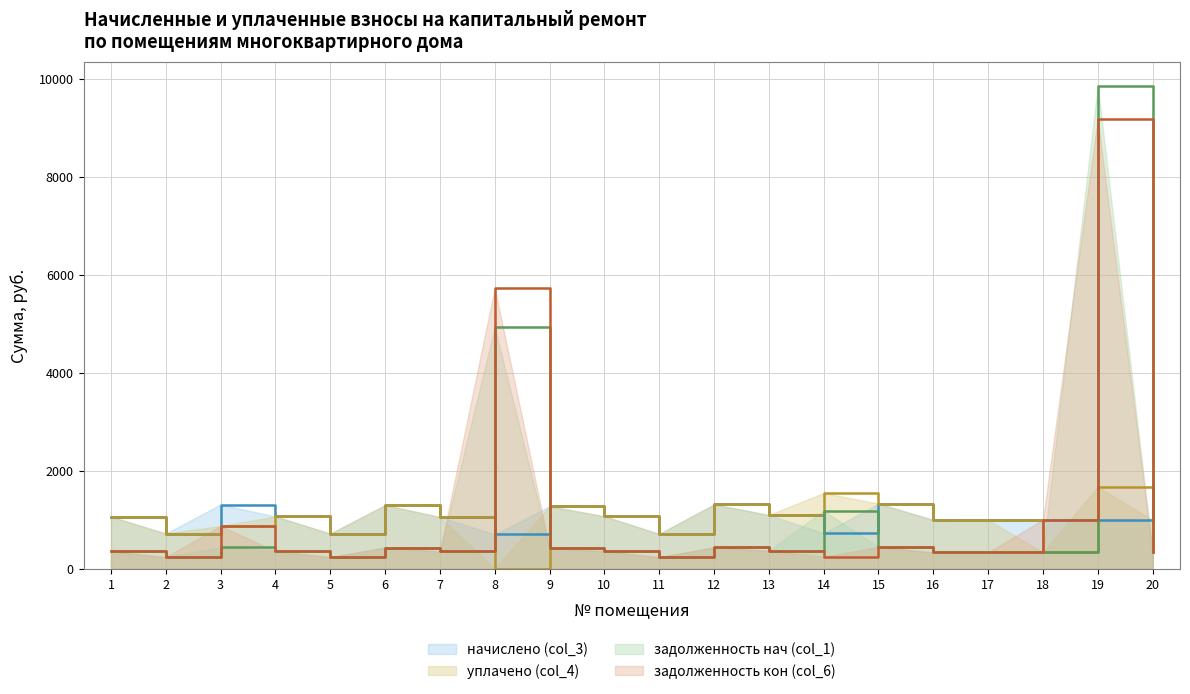

After their last crossing, which series has the higher values: уплачено (col_4) or задолженность нач (col_1)?

уплачено (col_4)